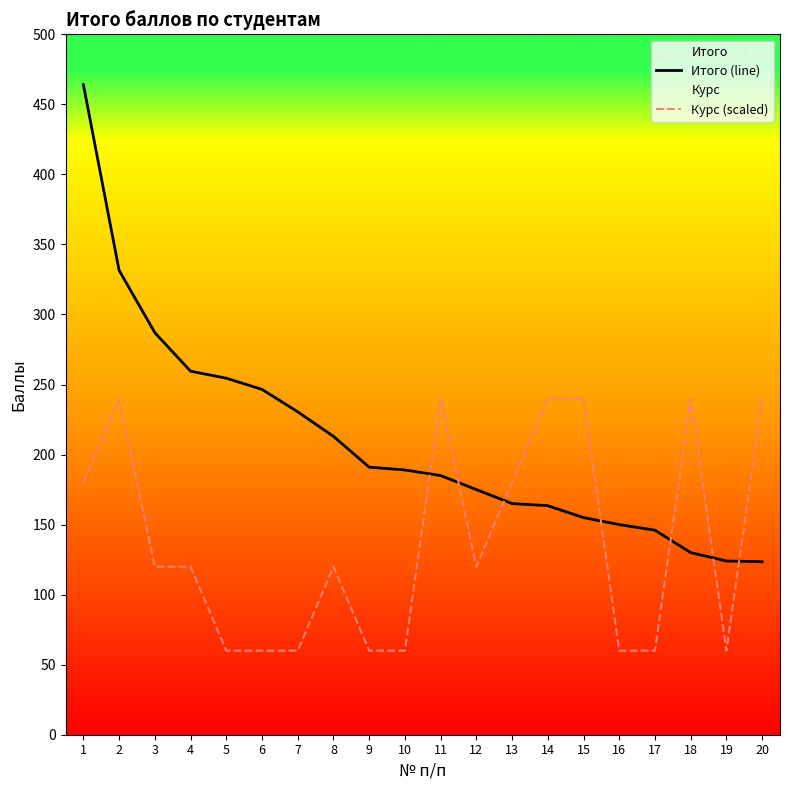

True or false: Итого (line) has more than 1 interior local peaks.

False